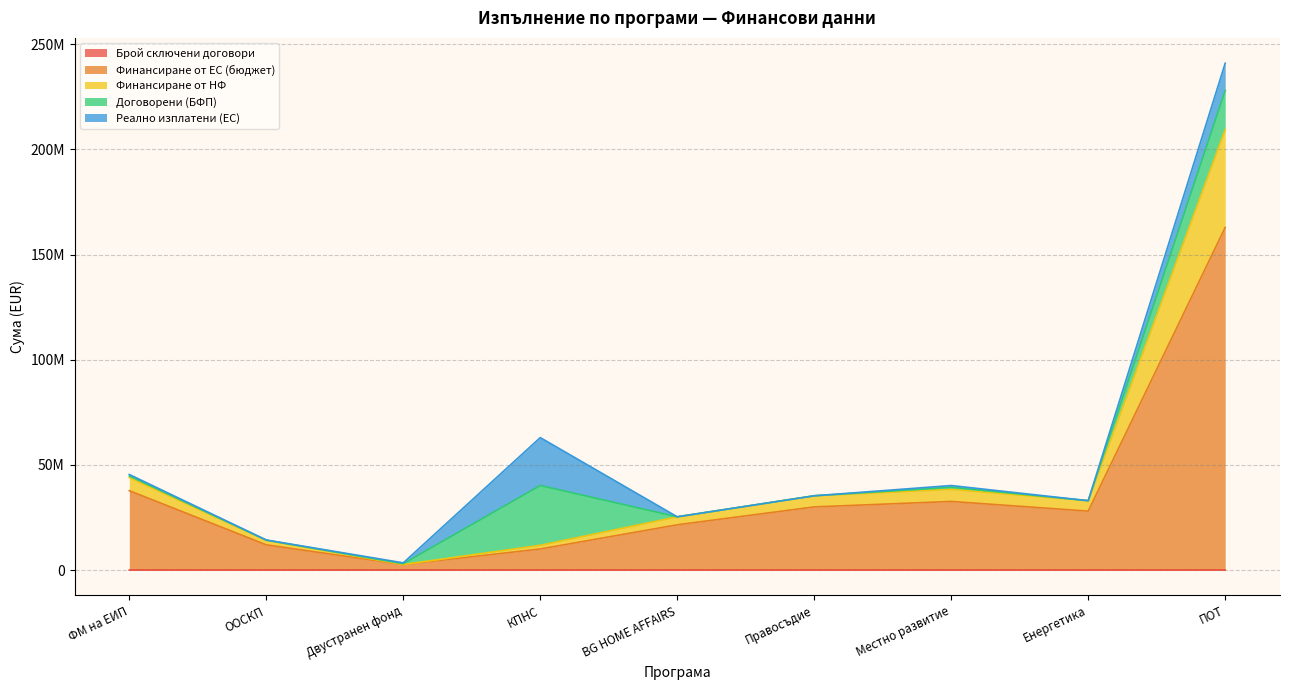

True or false: Финансиране от ЕС (бюджет) has more than 0 interior local peaks.

True